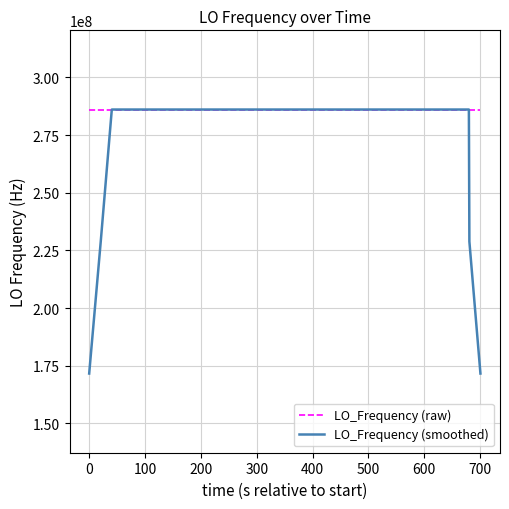

Which series ends up on top after the final intersection of LO_Frequency (smoothed) and LO_Frequency (raw)?

LO_Frequency (raw)